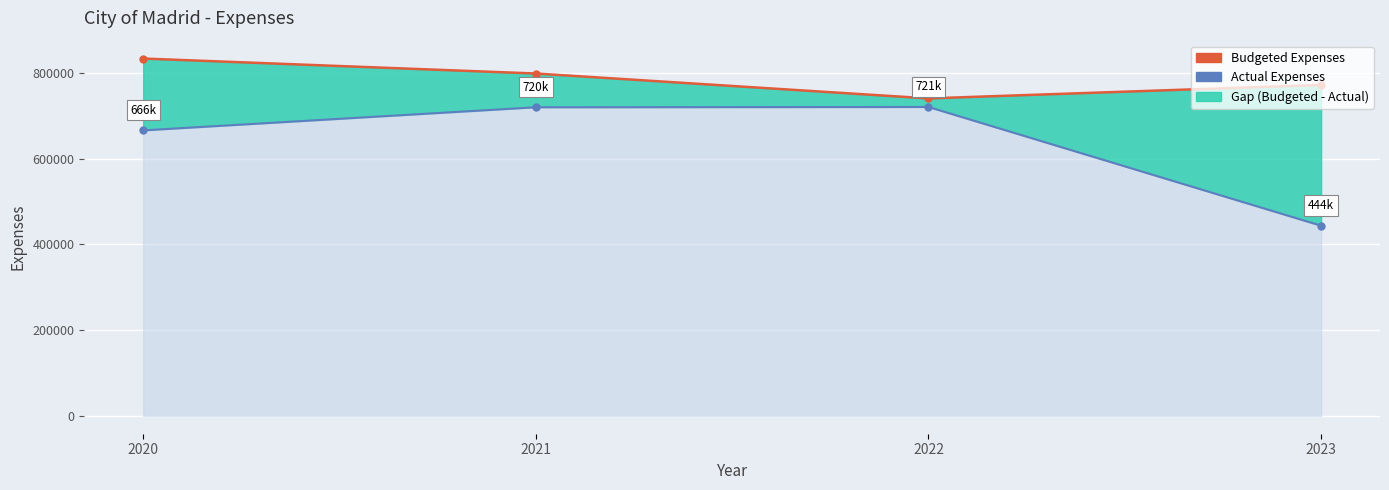

What is the maximum value shown in the chart?

833751.1